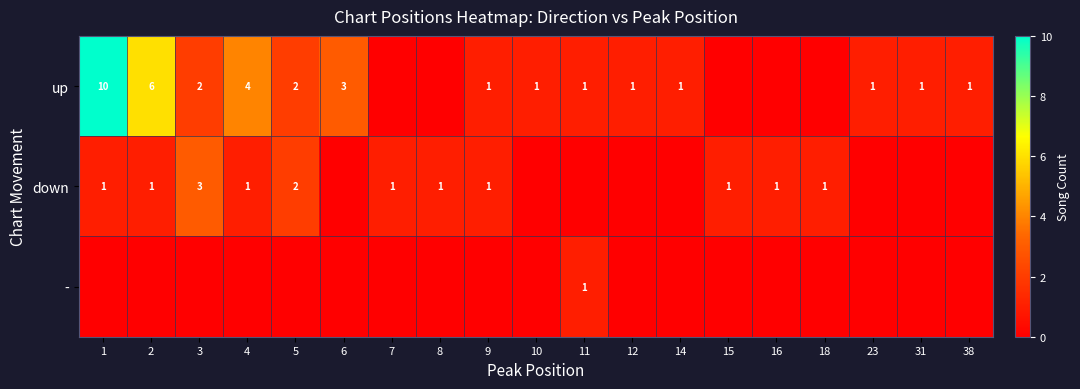

True or false: up has a value of 10 at 1.

True